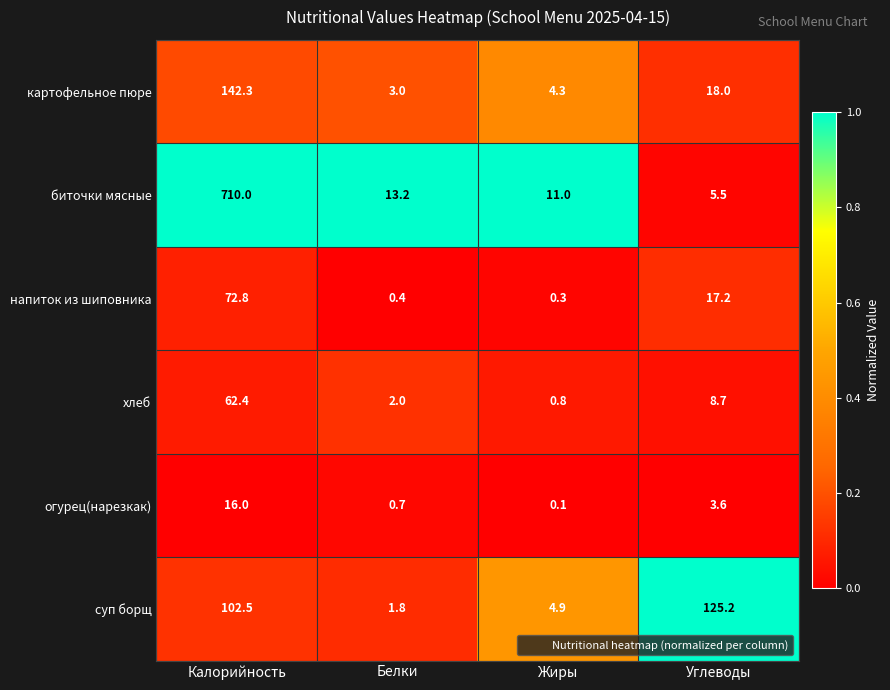

Reading left to right, extract all data points from this chart.

картофельное пюре: Калорийность=142.3	Белки=3.0	Жиры=4.3	Углеводы=18.0
биточки мясные: Калорийность=710.0	Белки=13.2	Жиры=11.0	Углеводы=5.5
напиток из шиповника: Калорийность=72.8	Белки=0.4	Жиры=0.3	Углеводы=17.2
хлеб: Калорийность=62.4	Белки=2.0	Жиры=0.8	Углеводы=8.7
огурец(нарезкак): Калорийность=16.0	Белки=0.7	Жиры=0.1	Углеводы=3.6
суп борщ: Калорийность=102.5	Белки=1.8	Жиры=4.9	Углеводы=125.2